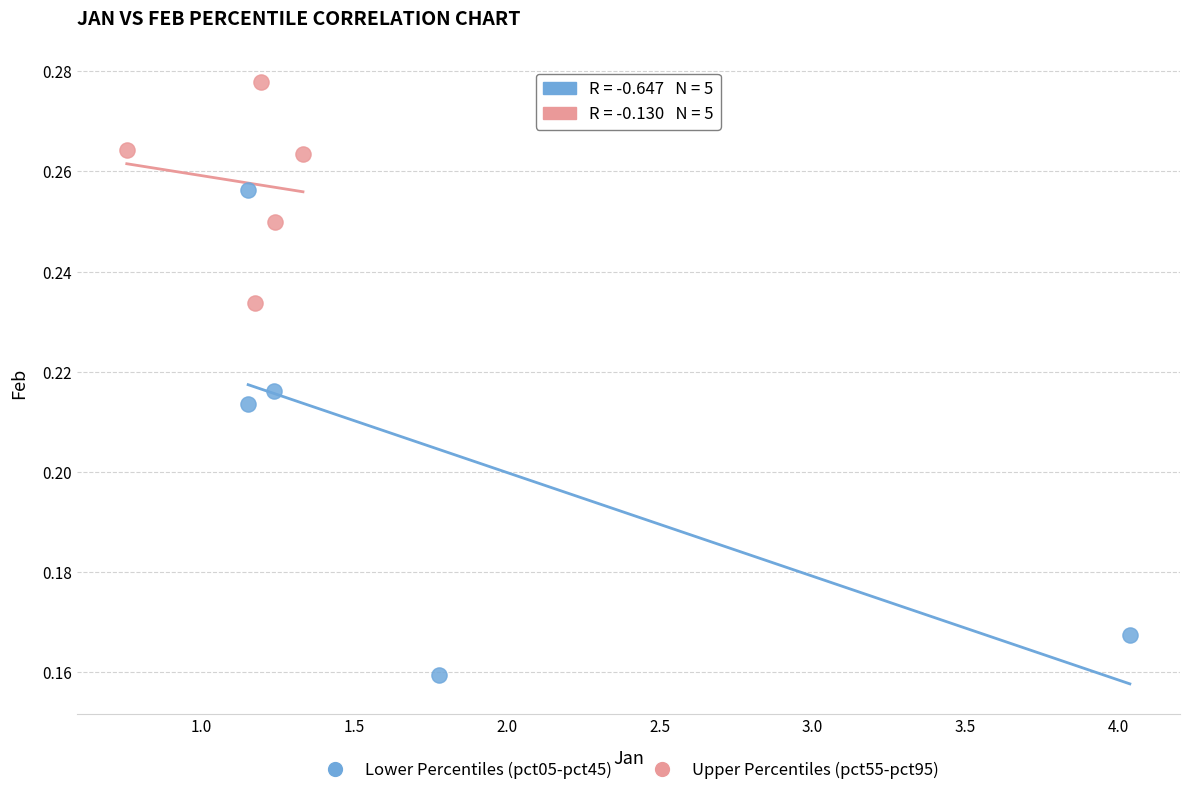

Which series has the widest spread of Y values?

Lower Percentiles (pct05-pct45)